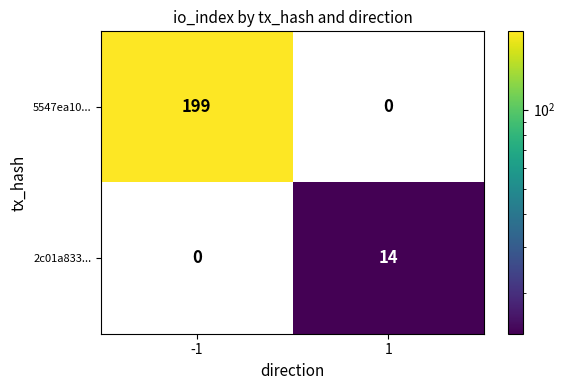

Reading left to right, list all the values displayed in this chart.

5547ea10...: -1=199	1=0
2c01a833...: -1=0	1=14